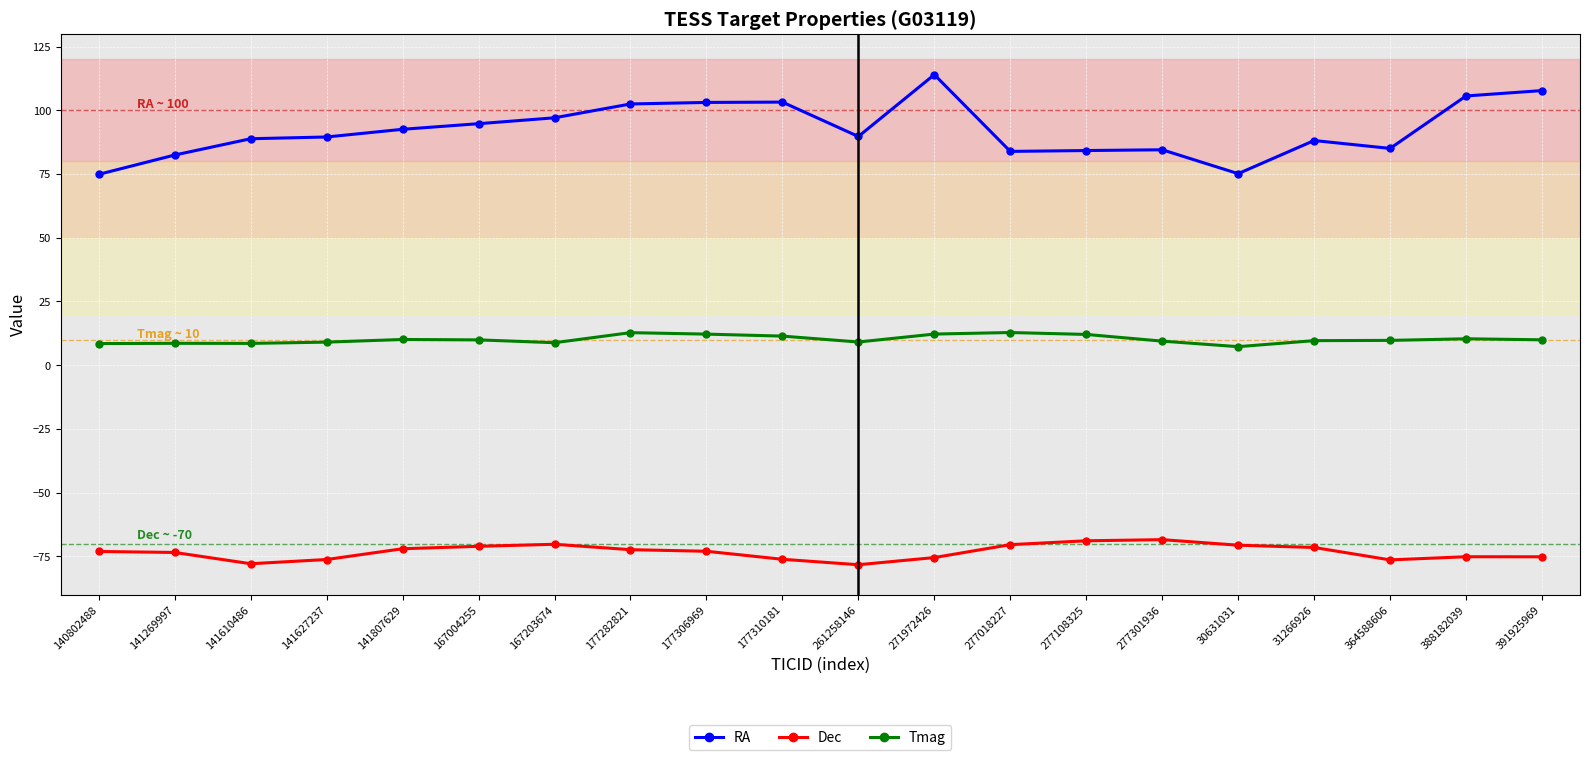

True or false: Tmag and RA cross at least once.

False